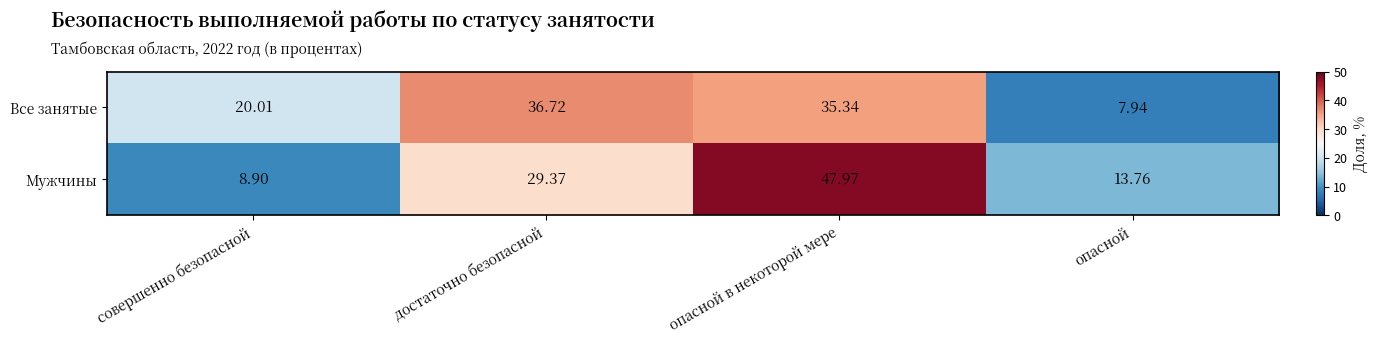

At which label does Мужчины reach its peak?

опасной в некоторой мере